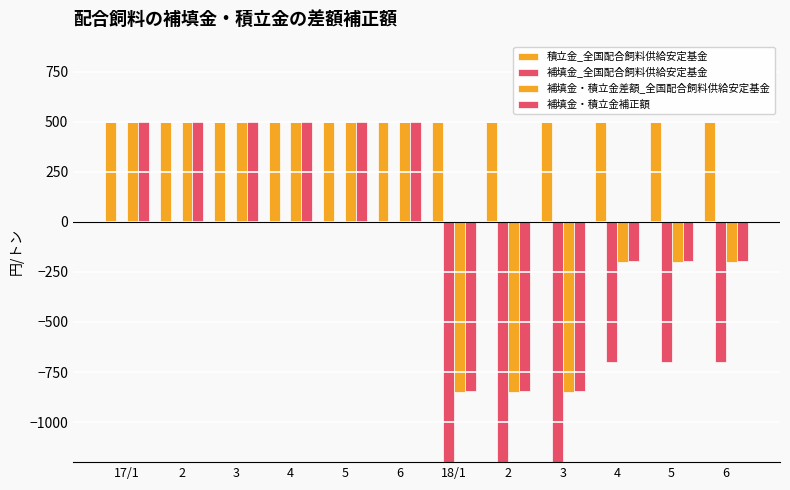

How many values in 補填金・積立金差額_全国配合飼料供給安定基金 are below zero?

6